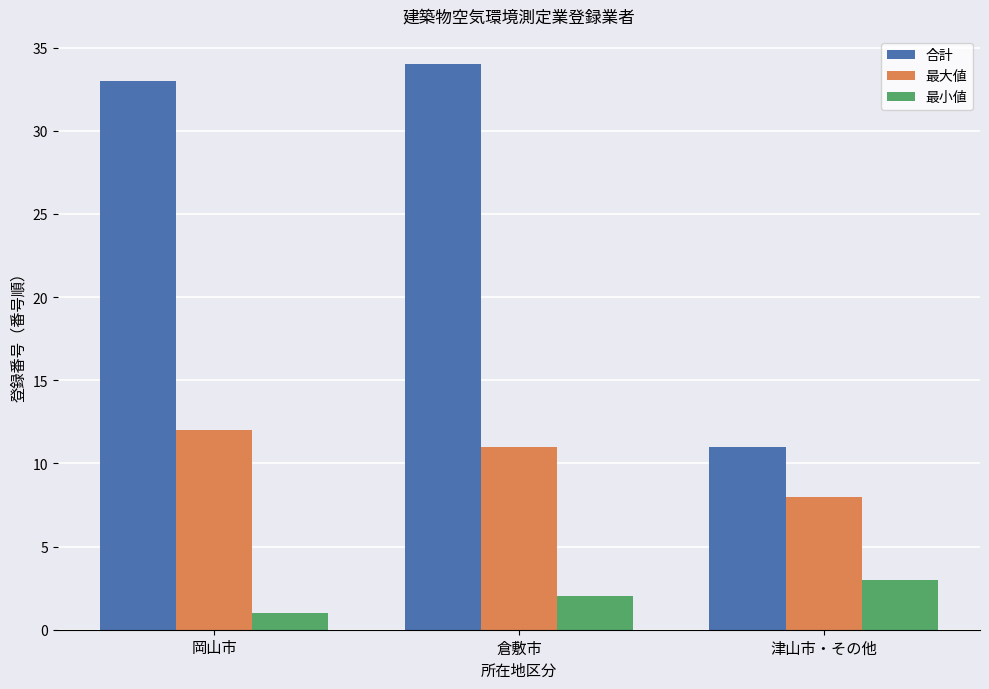

How many bars are there in each group?

3